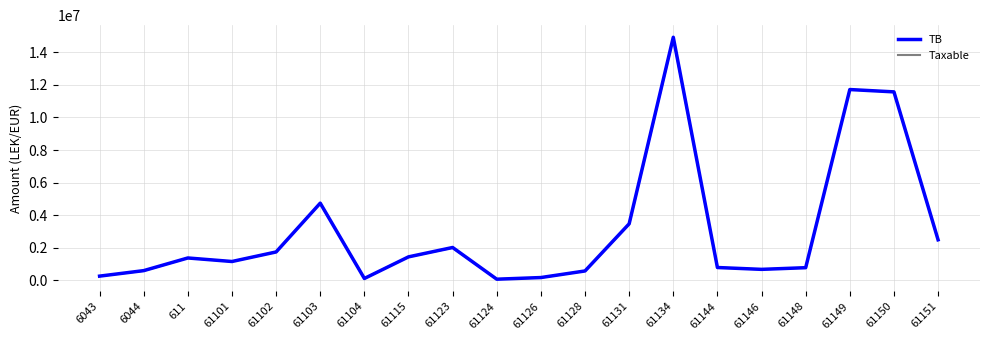

Which series changed the most between 61134 and 61150?

TB